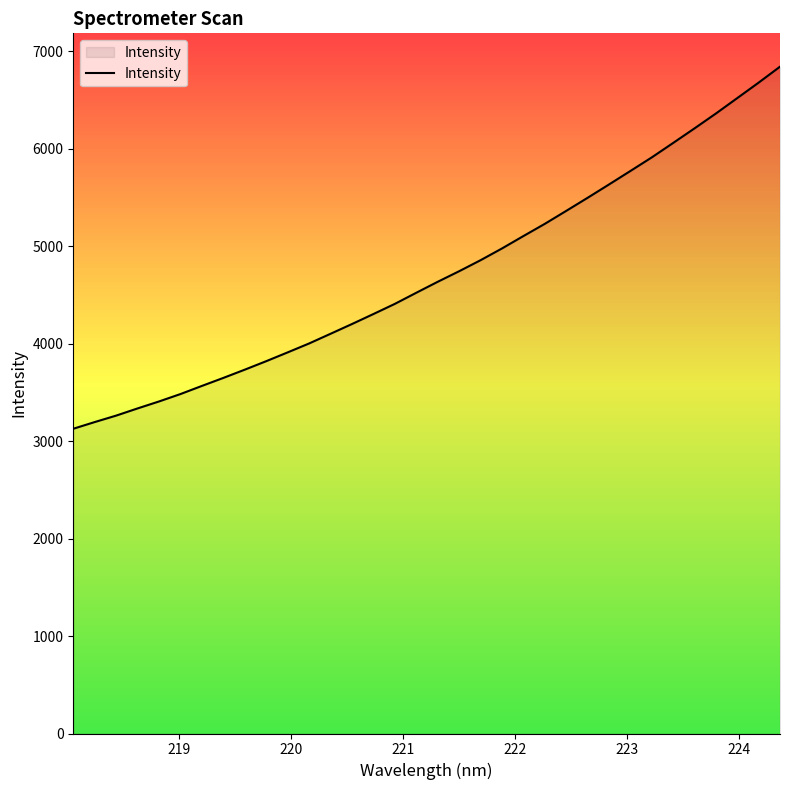

What is the minimum value shown in the chart?

3127.5